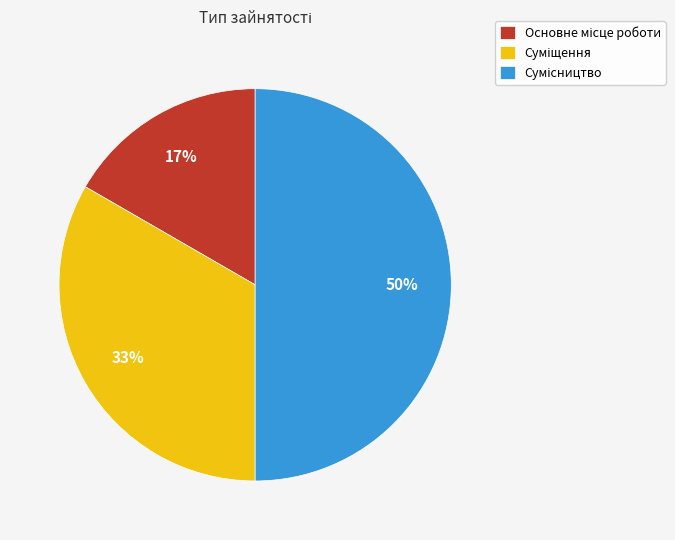

Count the number of slices in the pie.

3